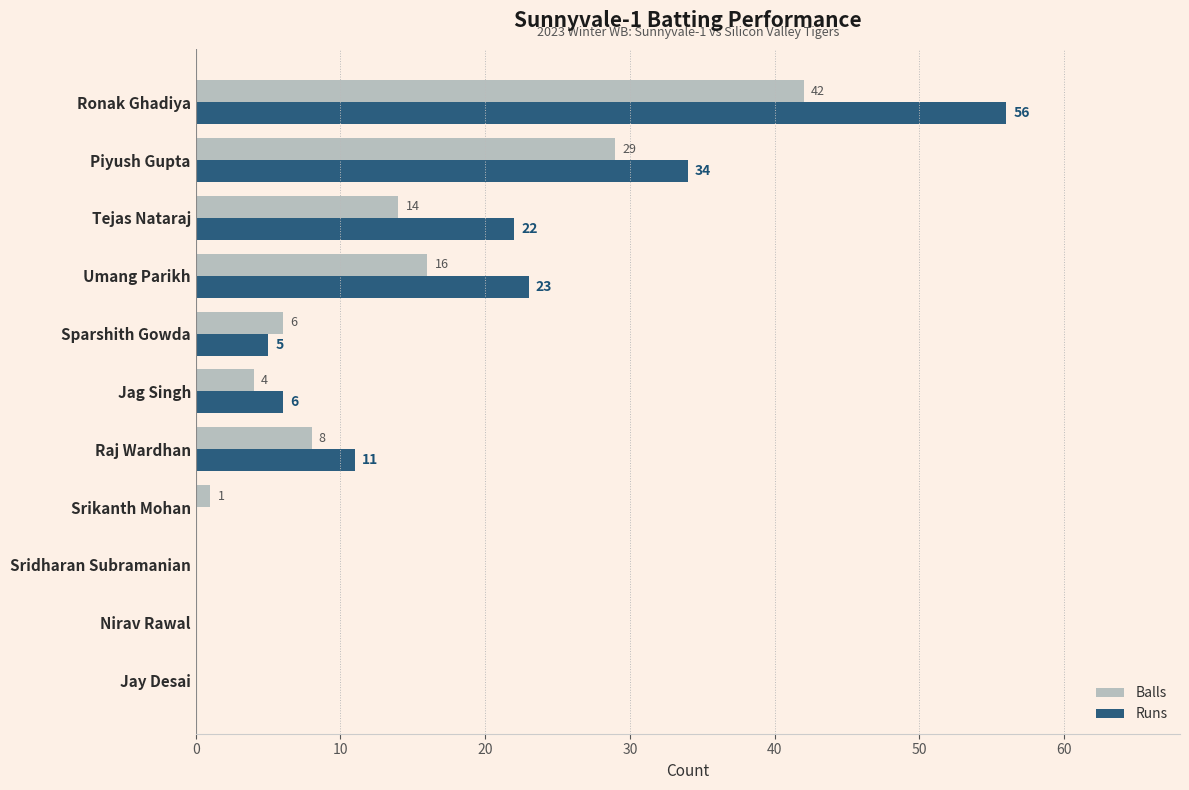

True or false: Runs has a value of -21 at Sridharan Subramanian.

False